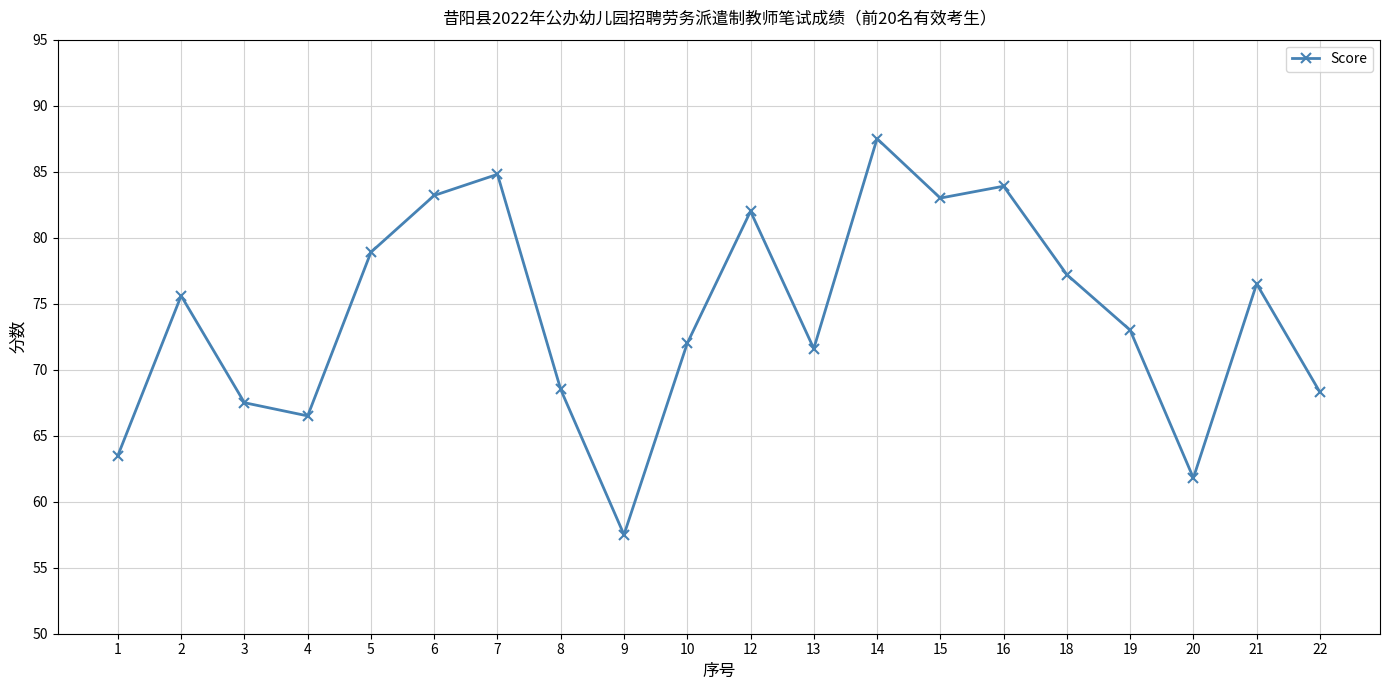

What is the change in value from 2 to 9?

-18.1